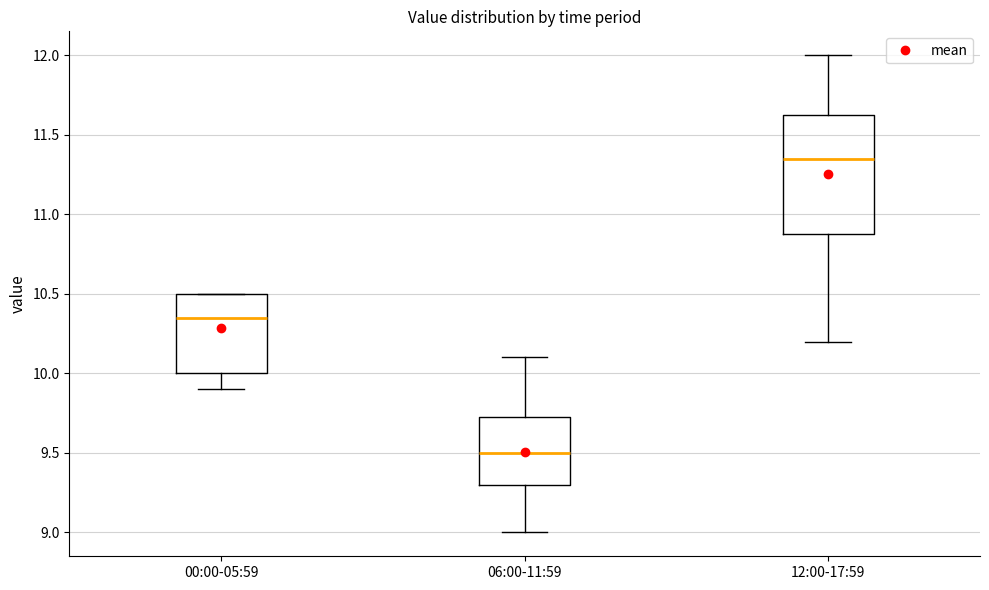

Reading left to right, read every box against the y-axis: the position of its median line, the range the box covers, and the ends of its whiskers. The values are not printed on the chart, so give them approximately, as read against the axis.

00:00-05:59: median 10.35, box 10.00 to 10.50, whiskers 9.90 to 10.50
06:00-11:59: median 9.50, box 9.30 to 9.75, whiskers 9.00 to 10.10
12:00-17:59: median 11.35, box 10.90 to 11.65, whiskers 10.20 to 12.00